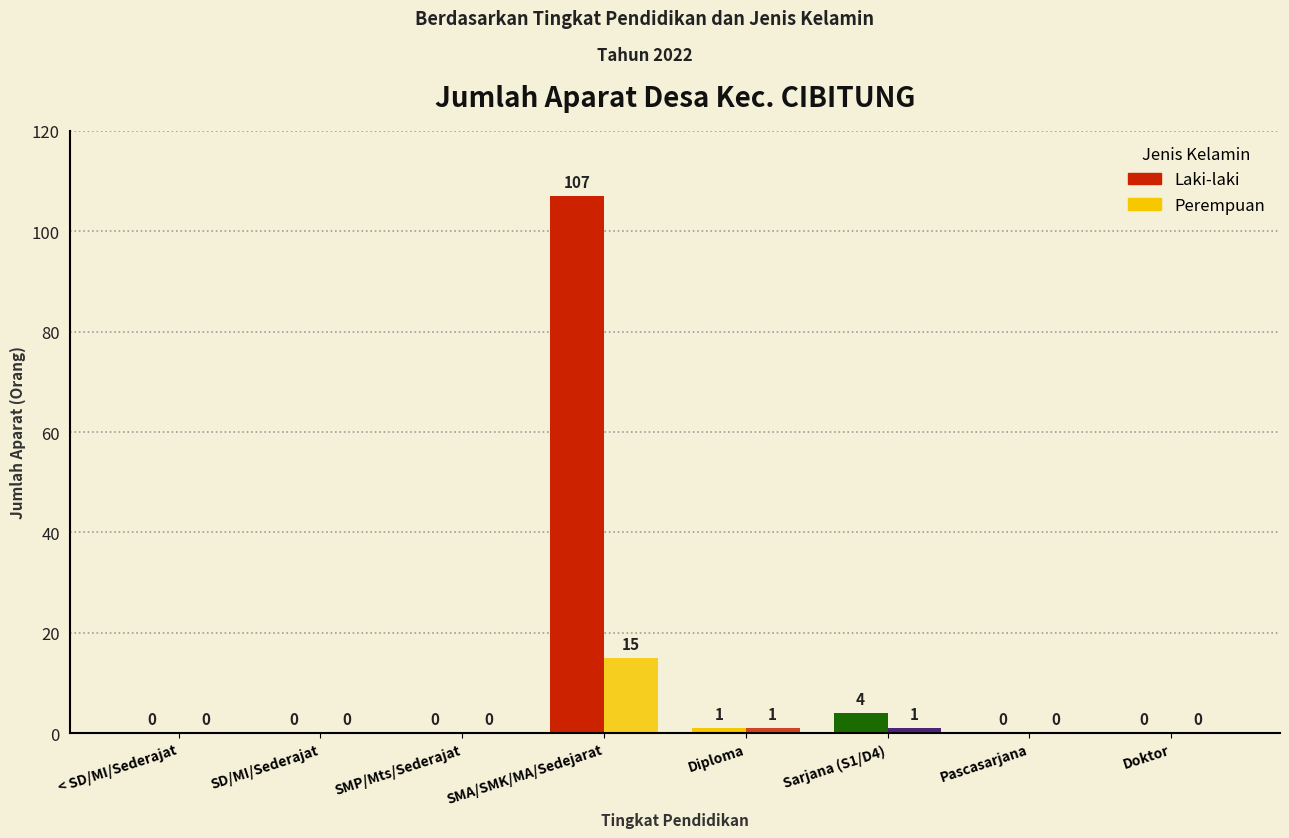

Which series has the widest spread of values?

Laki-laki